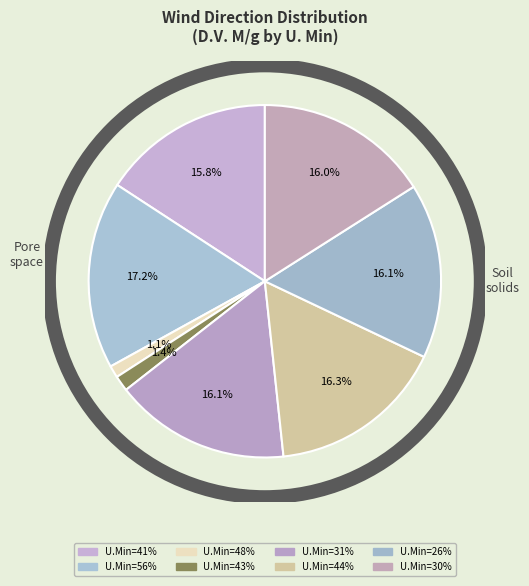

How many segments does this pie chart have?

8